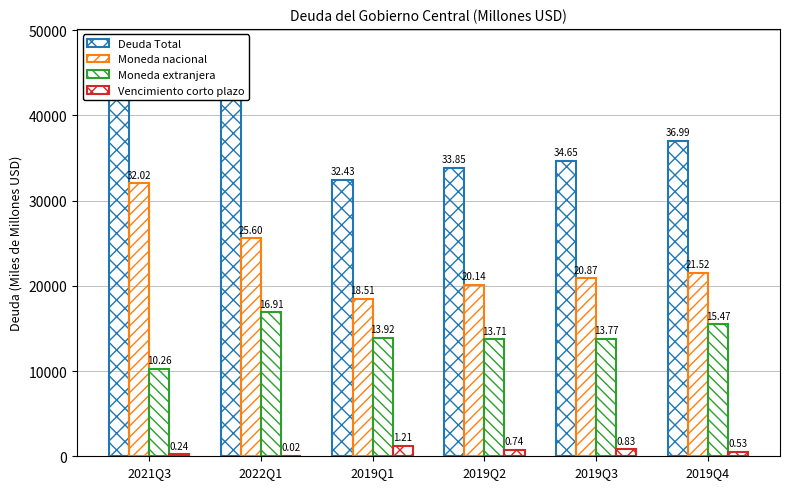

What are all the series names shown in the legend?

Deuda Total, Moneda nacional, Moneda extranjera, Vencimiento corto plazo